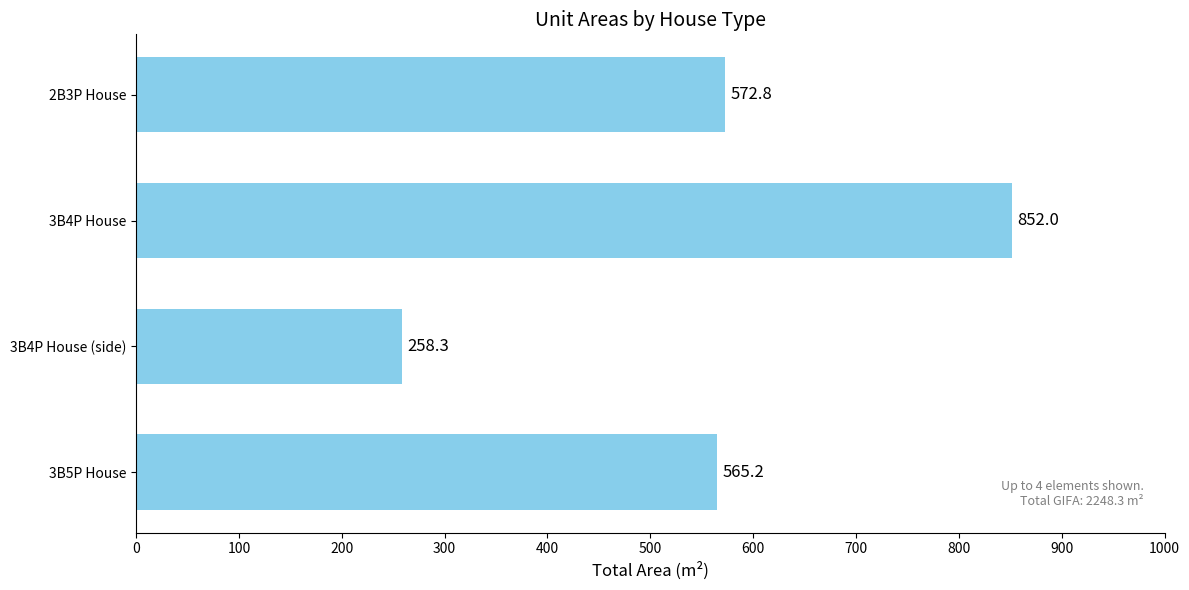

Reading top to bottom, extract all data points from this chart.

2B3P House=572.8	3B4P House=852.0	3B4P House (side)=258.3	3B5P House=565.2